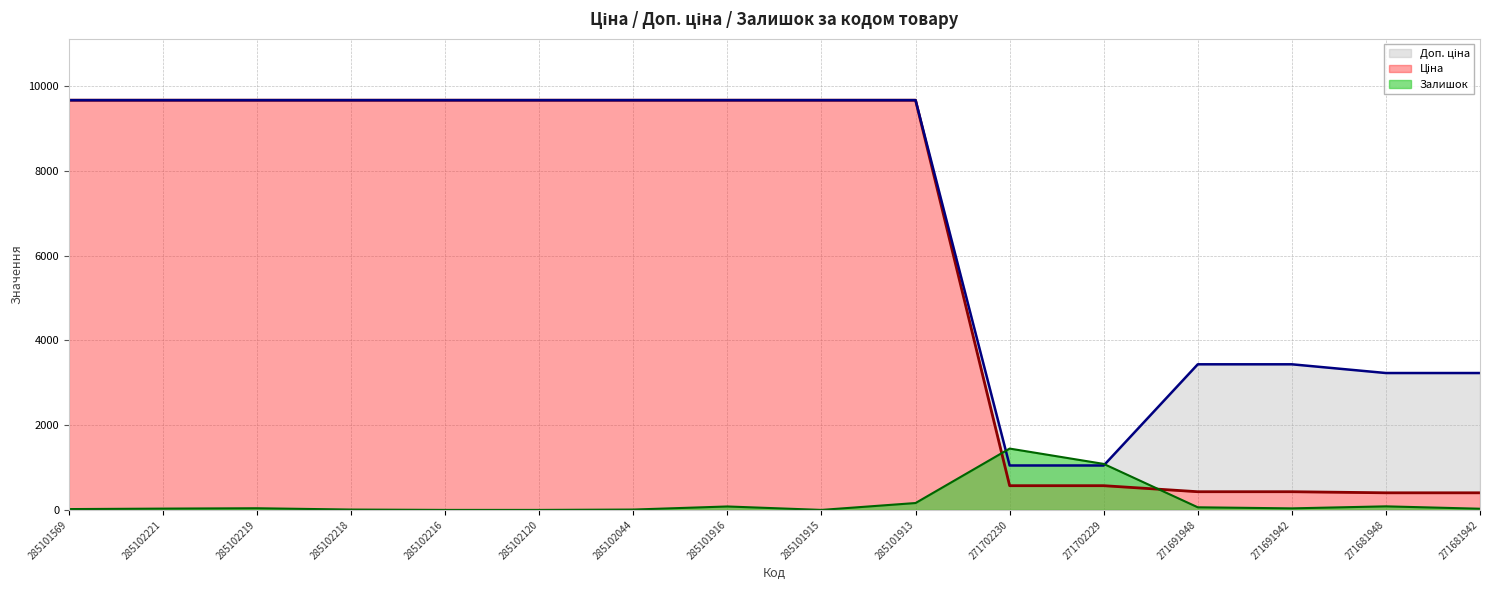

Between 285101569 and 271691942, which is larger?

285101569